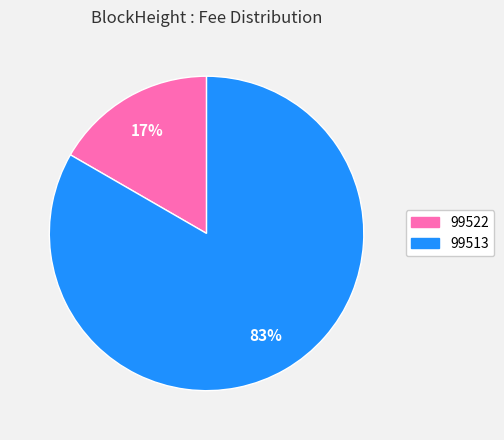

Is there a majority slice in this chart?

Yes